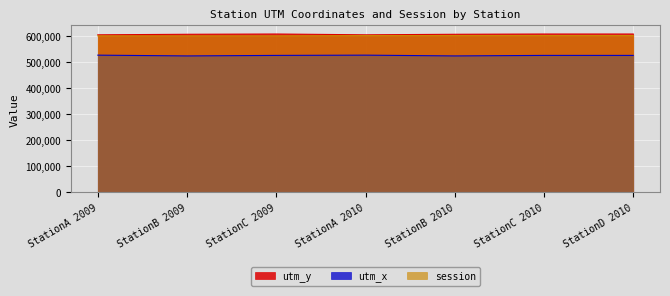

Rank the categories by session value from lowest to highest.

StationA 2009, StationB 2009, StationC 2009, StationA 2010, StationB 2010, StationC 2010, StationD 2010